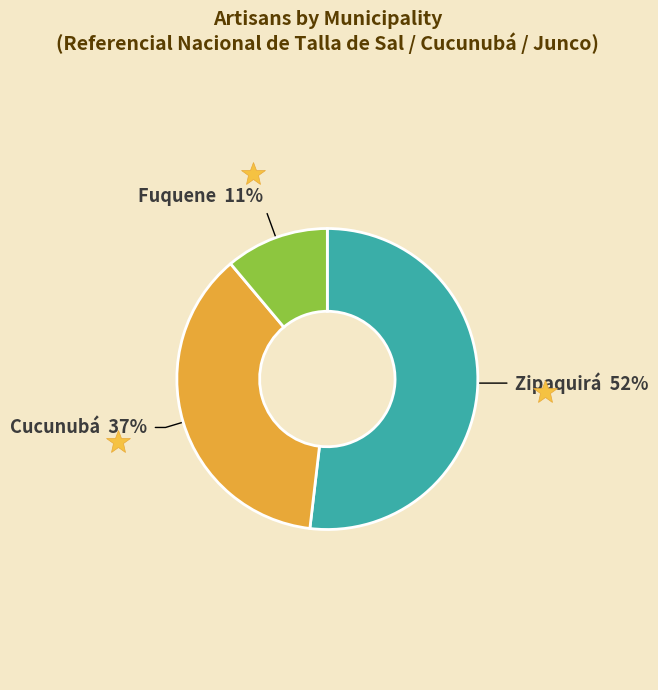

To the nearest percent, what is the difference between the largest and smallest slice percentages?

41%